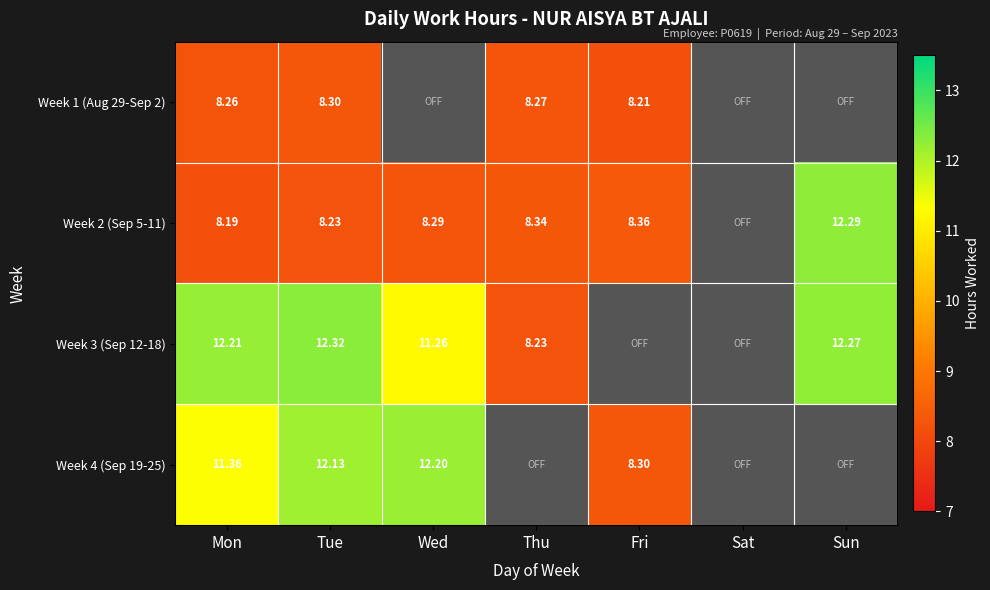

At which category is the sum across all series the highest?

Tue